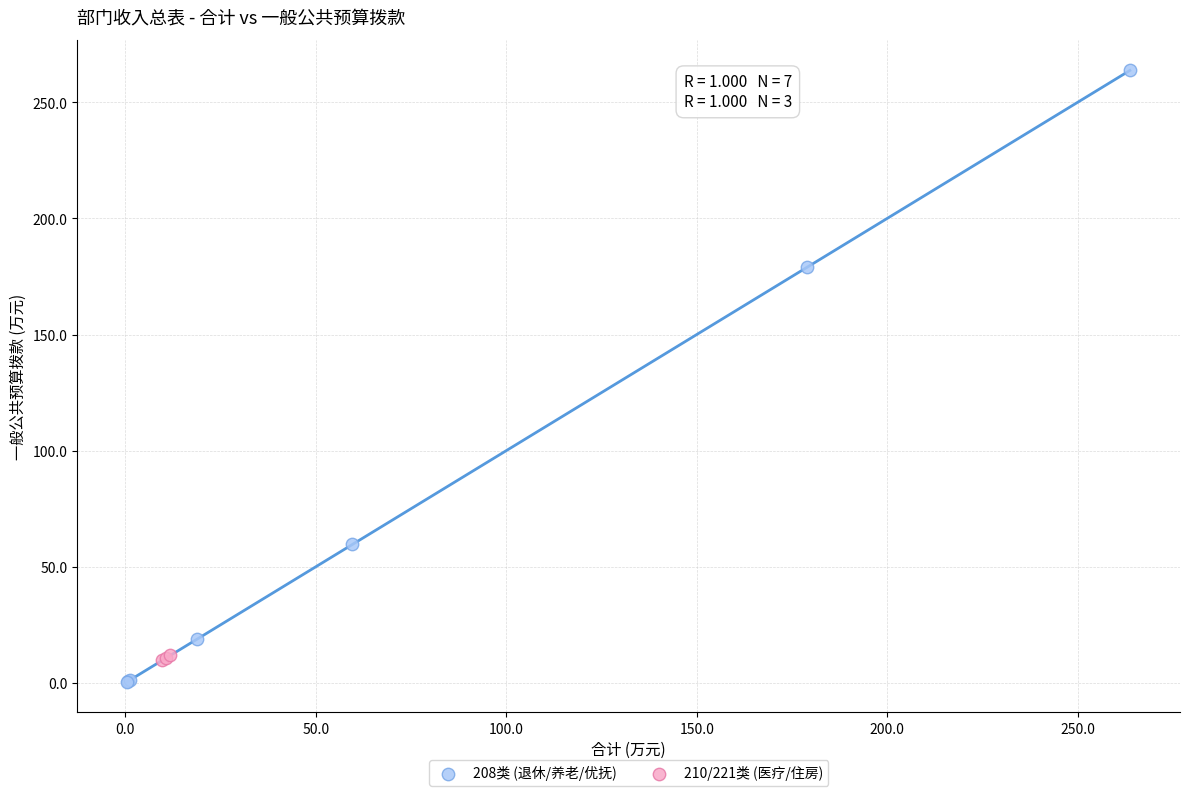

Which series has the widest spread of Y values?

208类 (退休/养老/优抚)